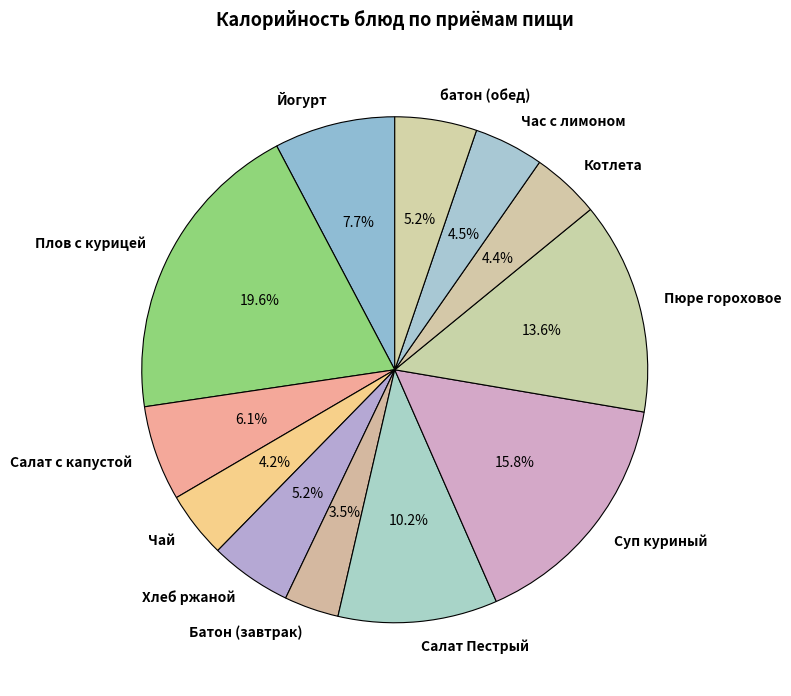

Which slice is the smallest?

Батон (завтрак)